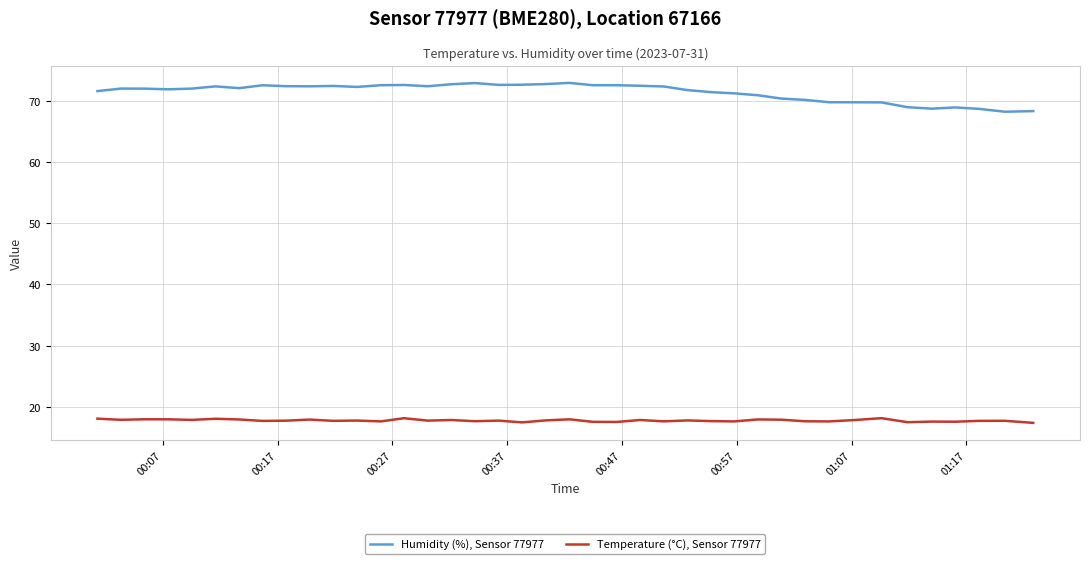

What is the greatest value displayed?

72.9